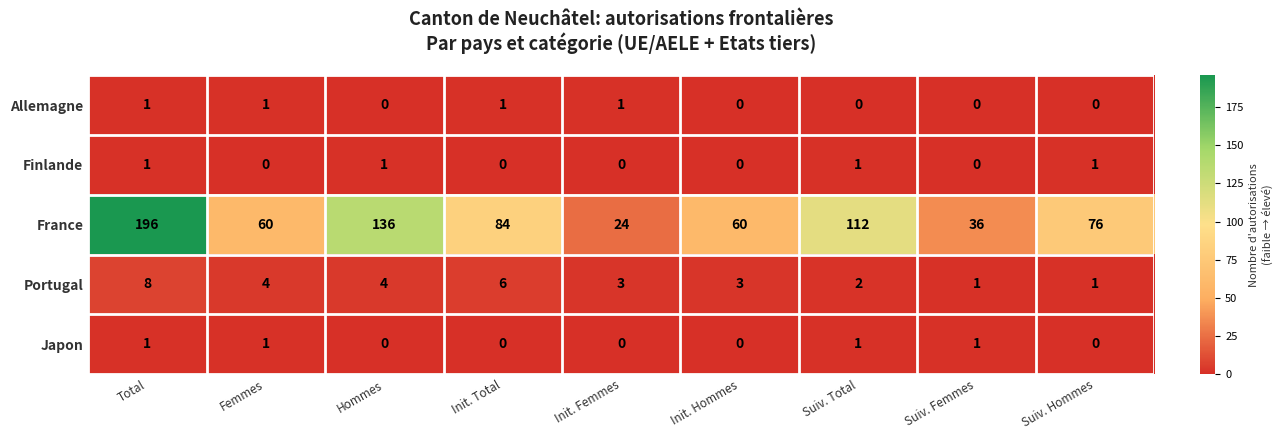

What is the average value of the Portugal series?

4